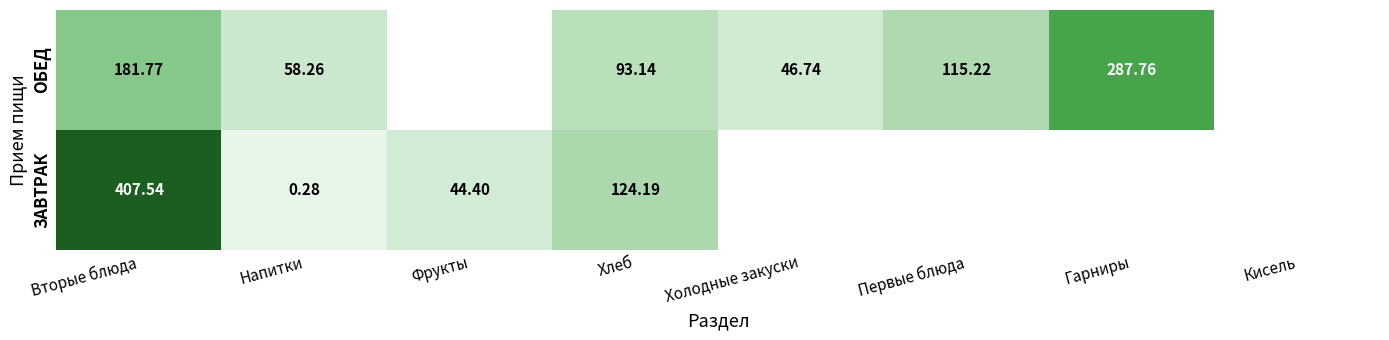

Is the value of ОБЕД at Холодные закуски greater than the value of ЗАВТРАК at Хлеб?

No